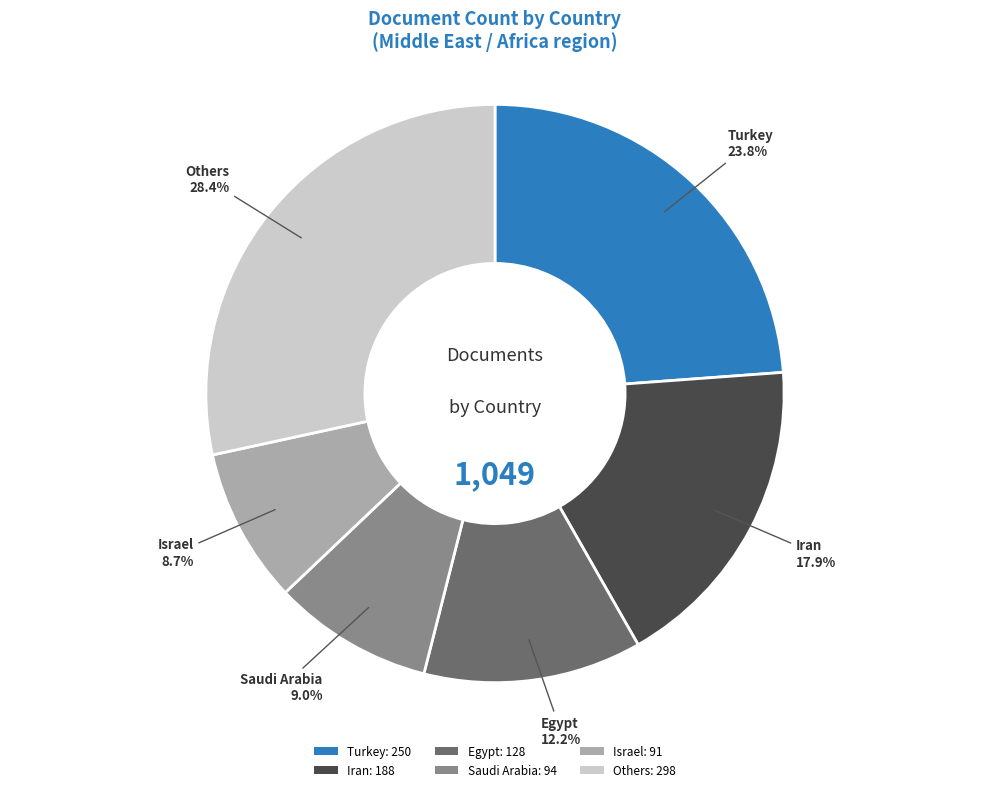

What percentage do Egypt: 128 and Saudi Arabia: 94 together represent?

21.2%